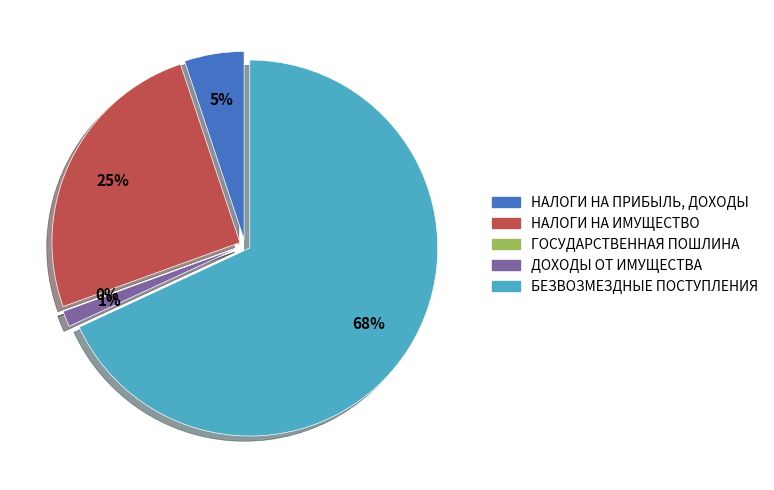

Is there any slice that represents more than half of the pie?

Yes